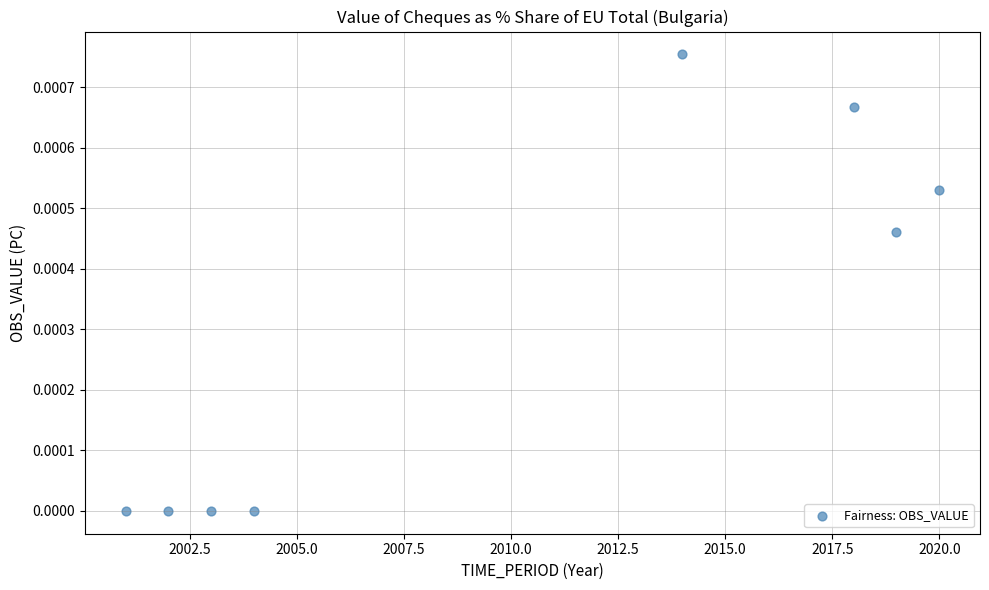

What is the average X value?

2010.1